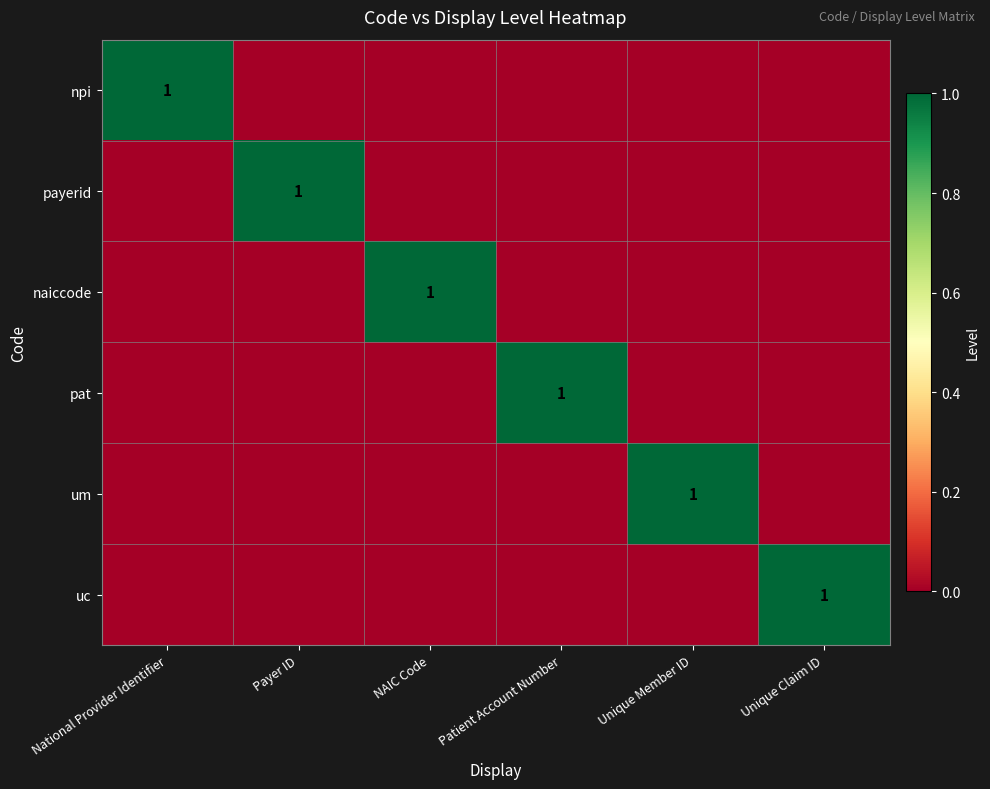

True or false: npi has a value of 1 at National Provider Identifier.

True